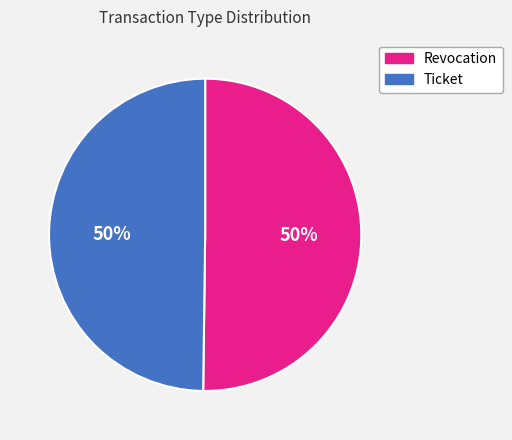

To the nearest percent, what is the average slice percentage?

50%